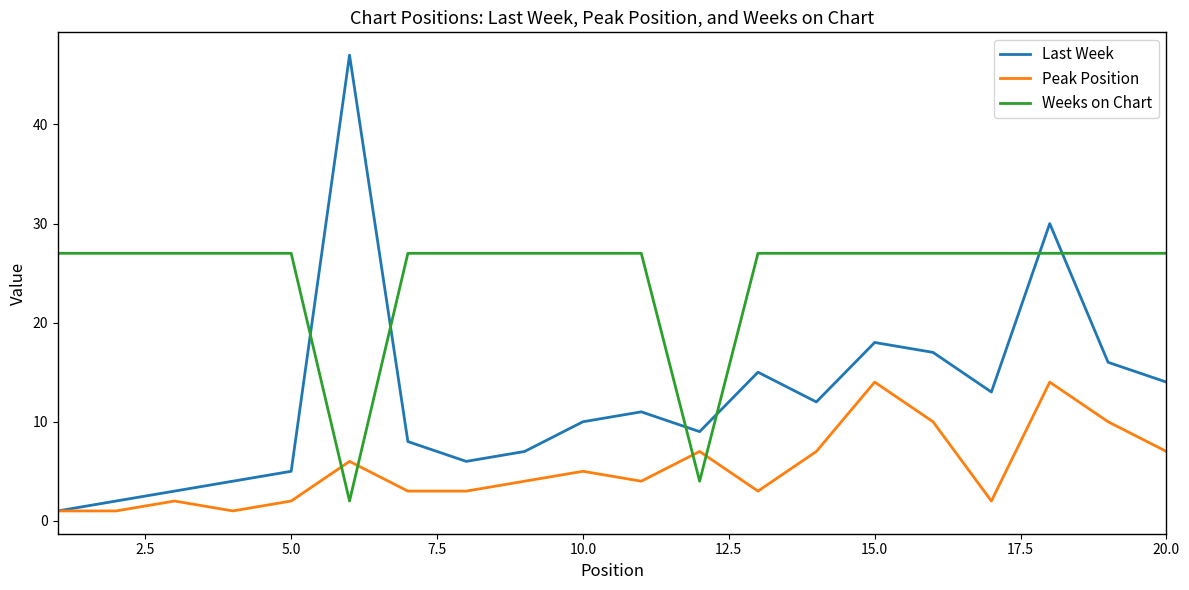

Rank the series by their average value, from highest to lowest.

Weeks on Chart, Last Week, Peak Position